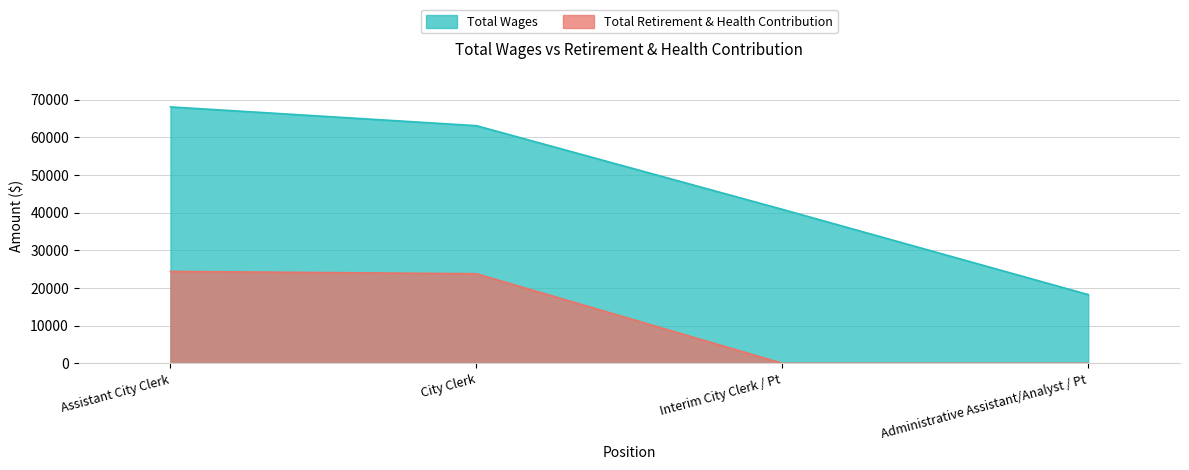

True or false: Total Wages has more than 0 points higher than both neighbors.

False